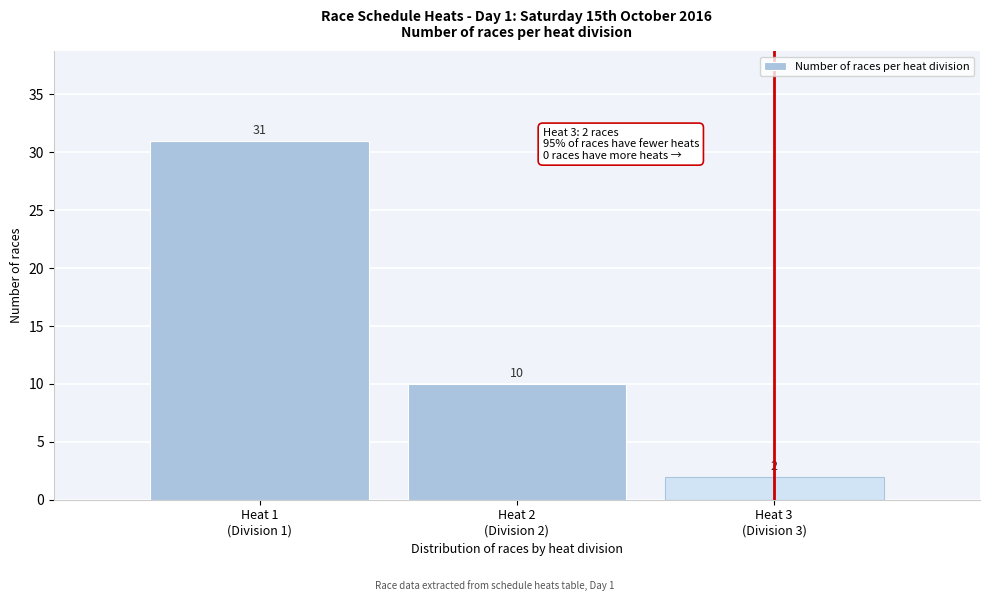

Reading left to right, transcribe all the data shown in this chart.

31	10	2